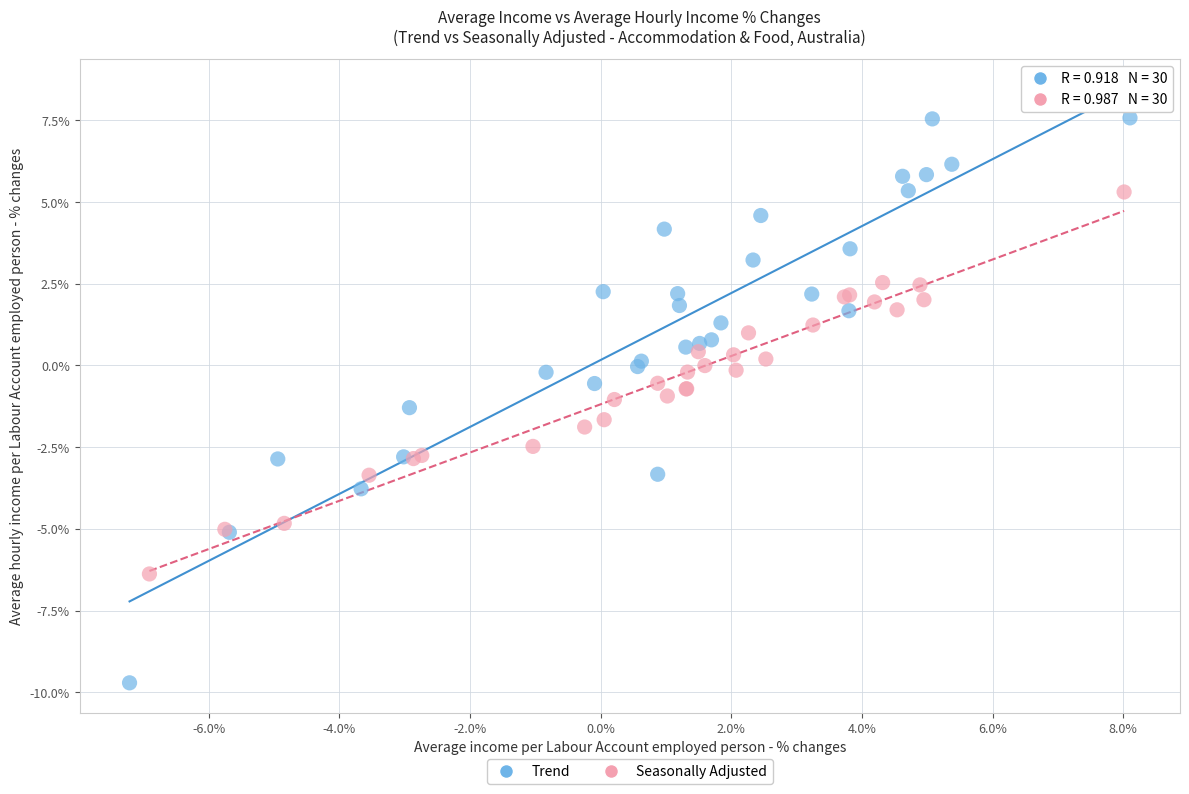

Which series has the widest spread of Y values?

Trend